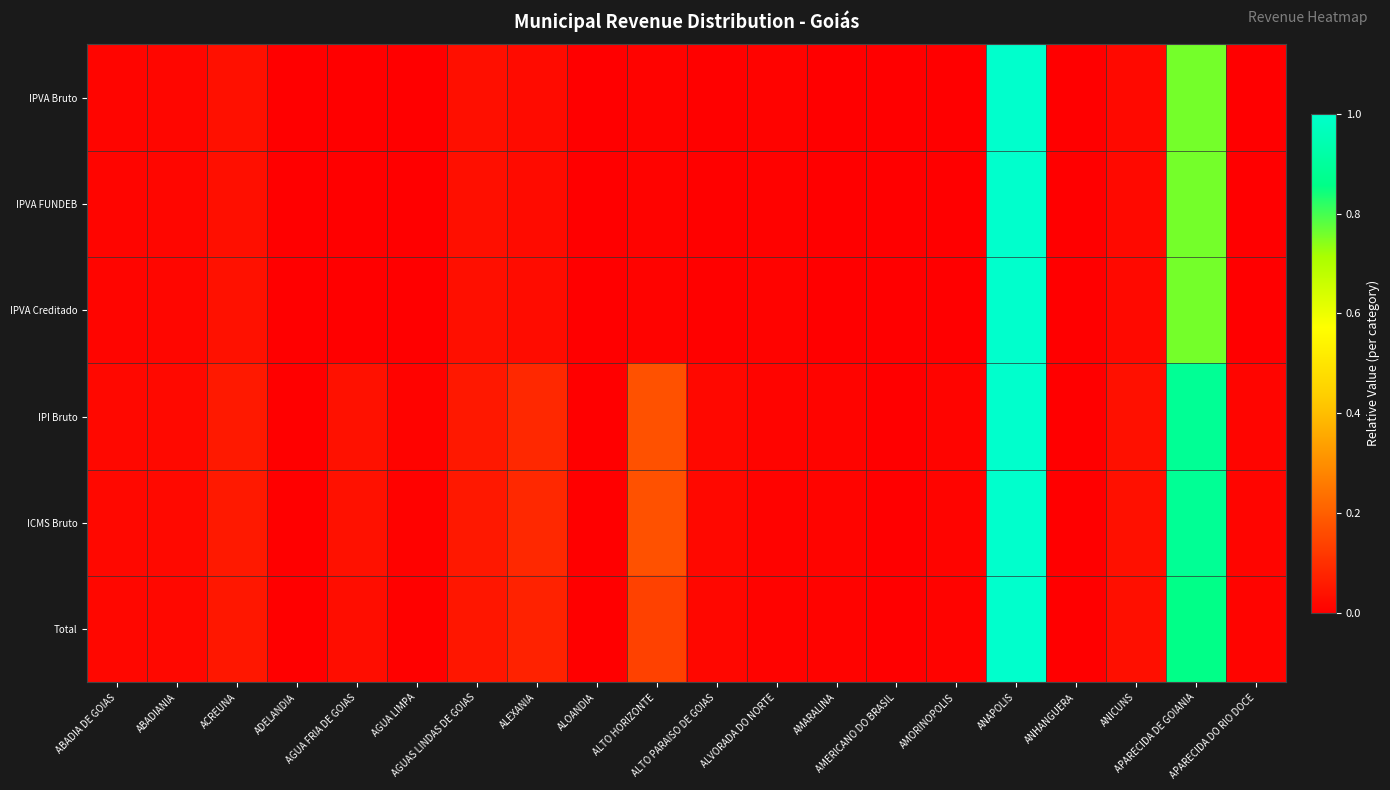

Which label corresponds to the smallest value in the chart?

ANHANGUERA